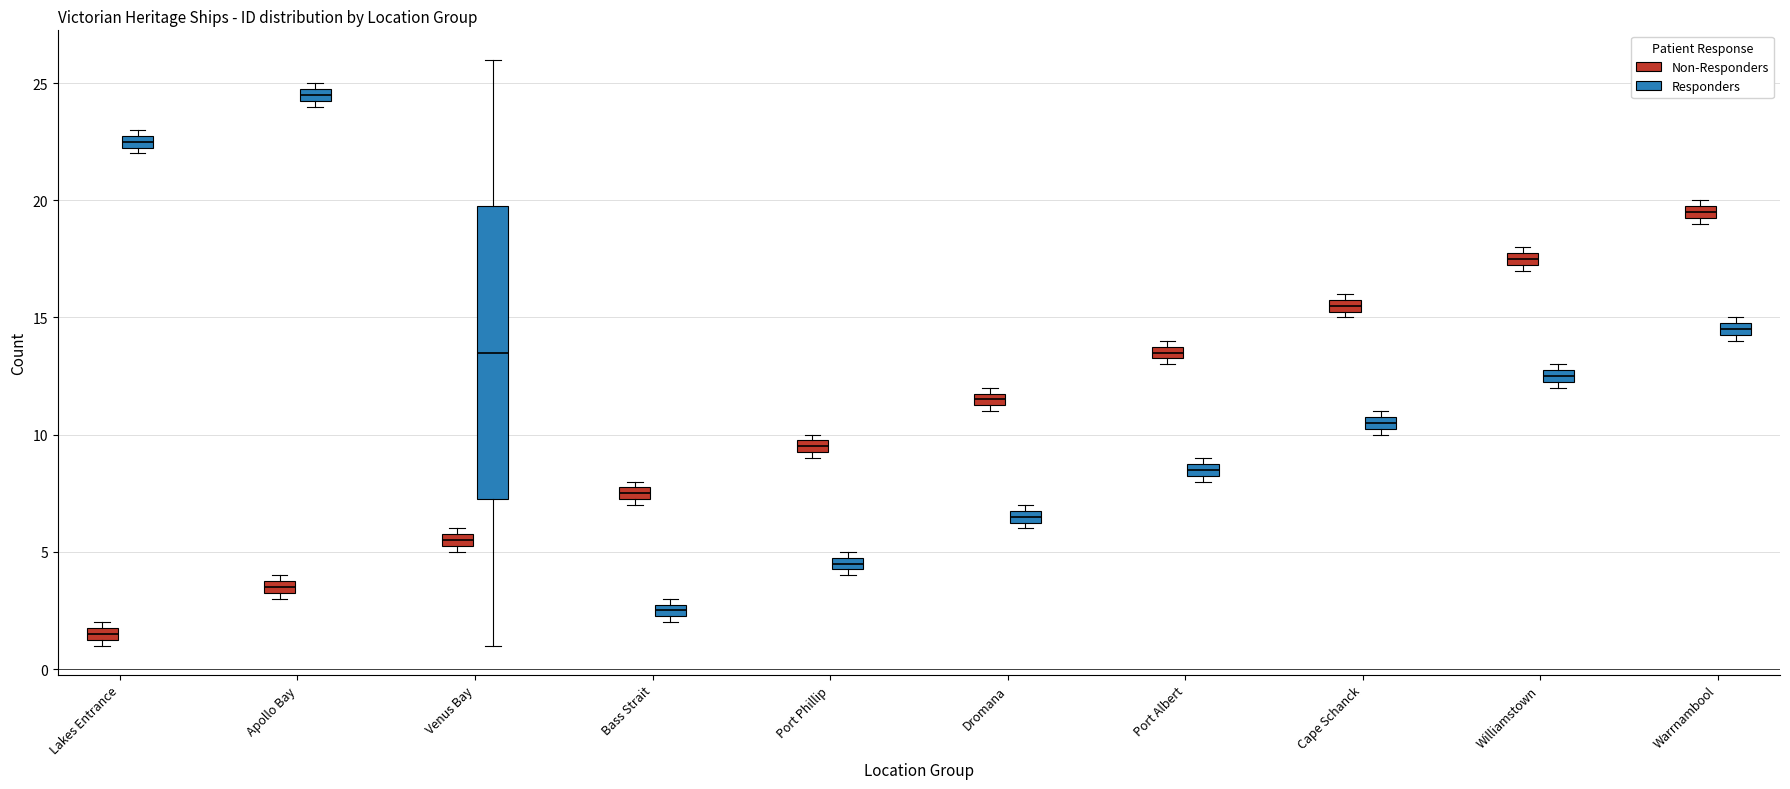

Comparing the boxes themselves (not the whiskers), which one is the tallest?

Venus Bay (Responders)